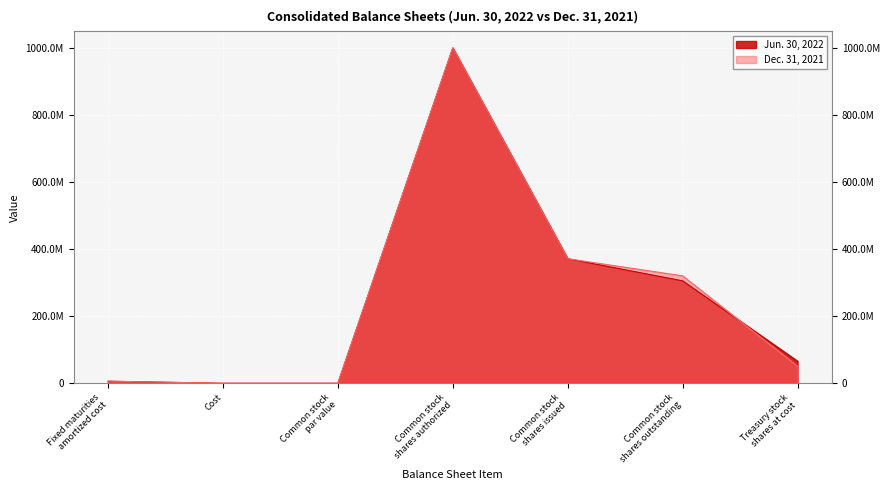

At how many categories does at least one series exceed 339525719?

2